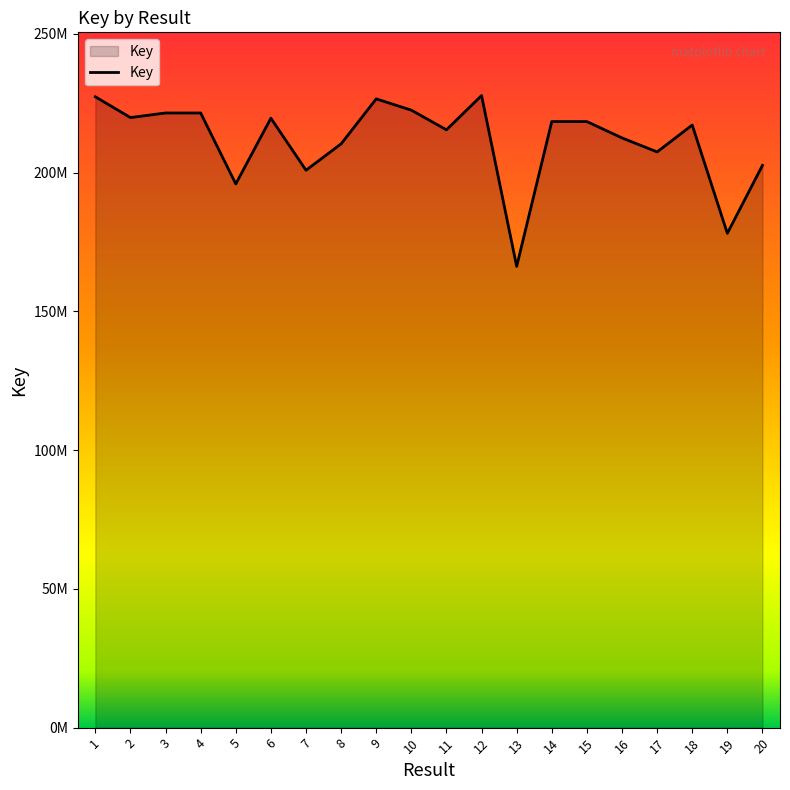

Does the chart display data point markers on the line(s)?

No